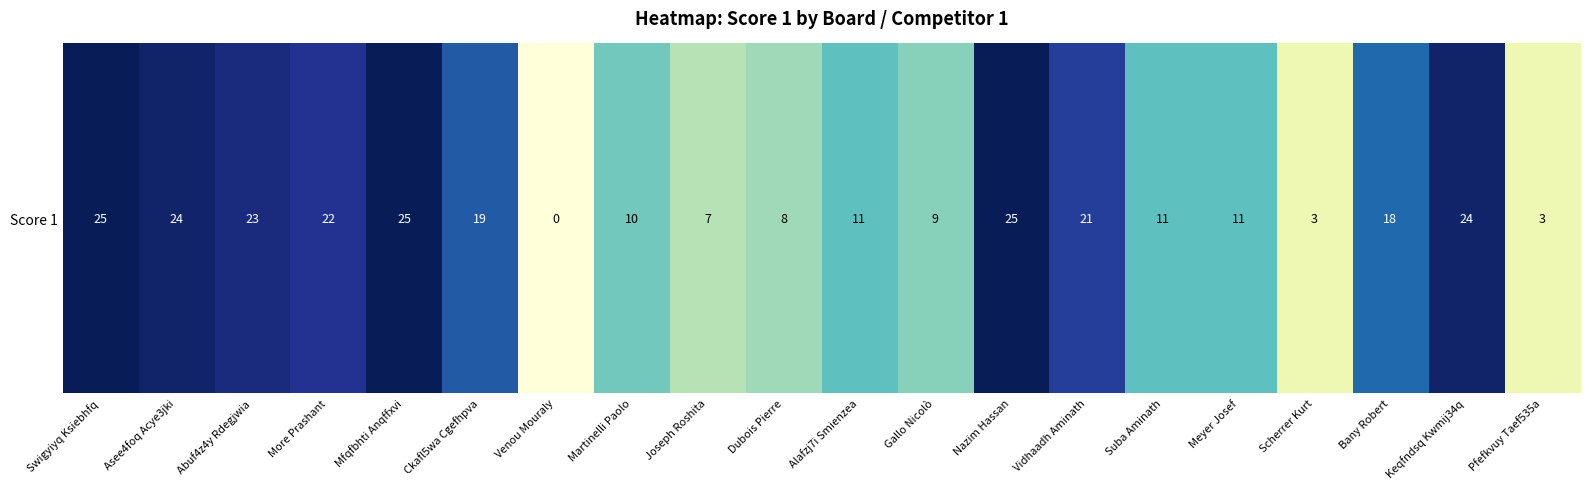

What is the change in value from Asee4foq Acye3jki to Gallo Nicolò?

-15